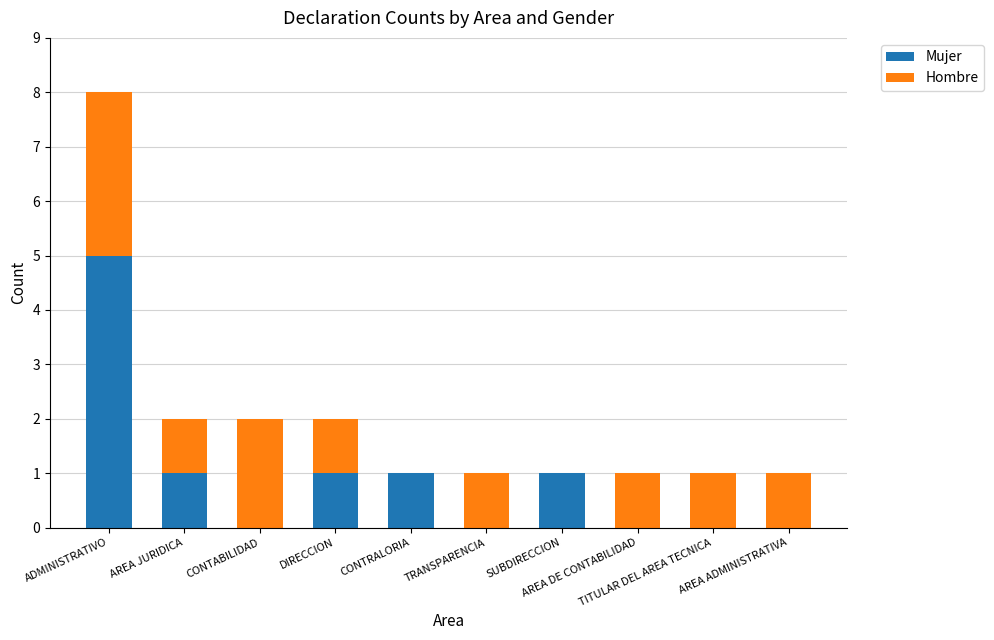

What is the sum of all Mujer values?

9